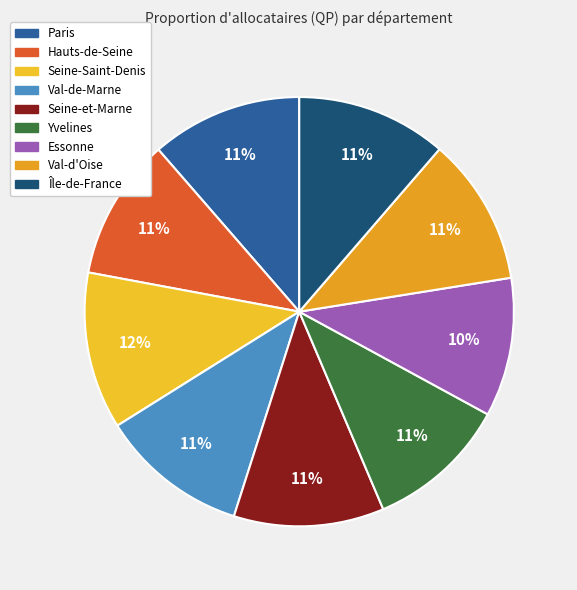

Is there a majority slice in this chart?

No